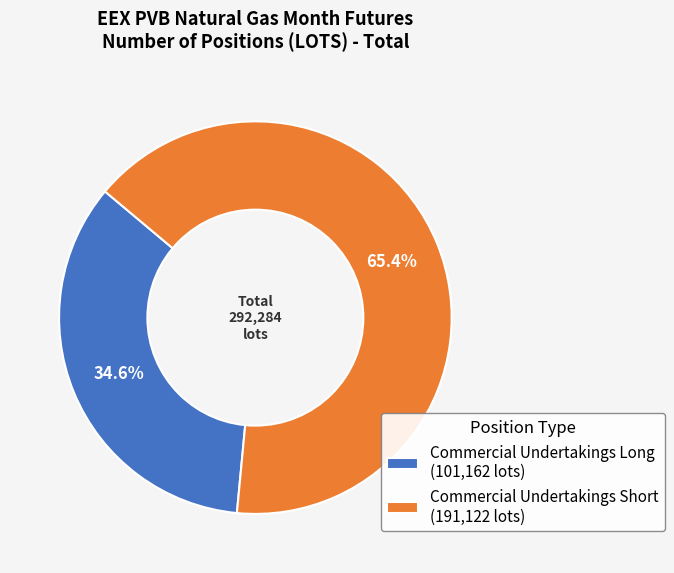

What is the majority slice?

Commercial Undertakings Short